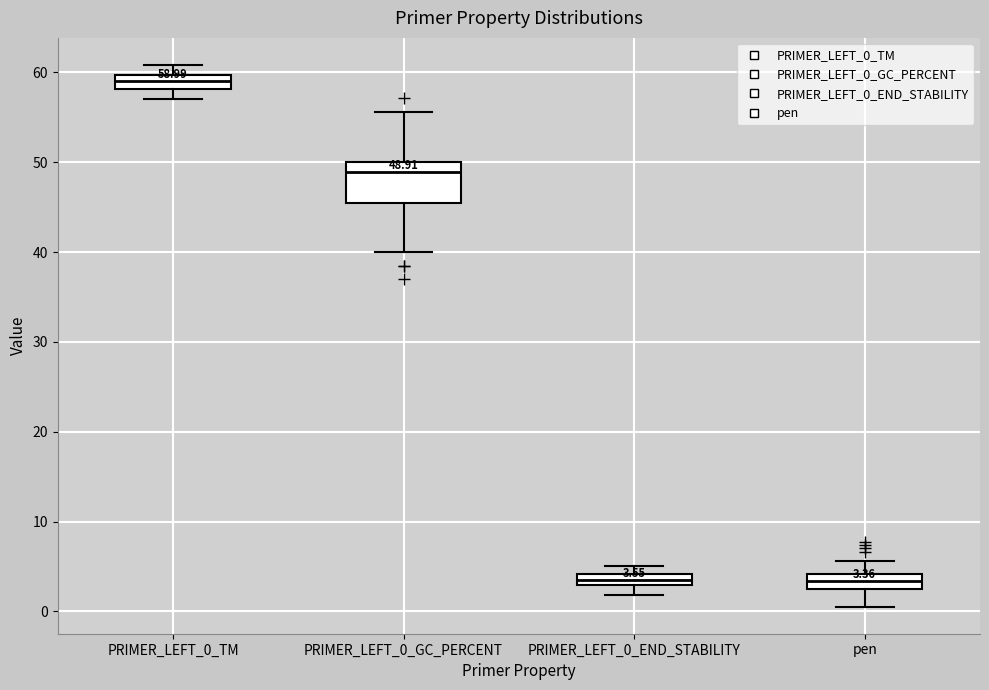

Which box is the tallest, from its lower edge to its upper edge?

PRIMER_LEFT_0_GC_PERCENT